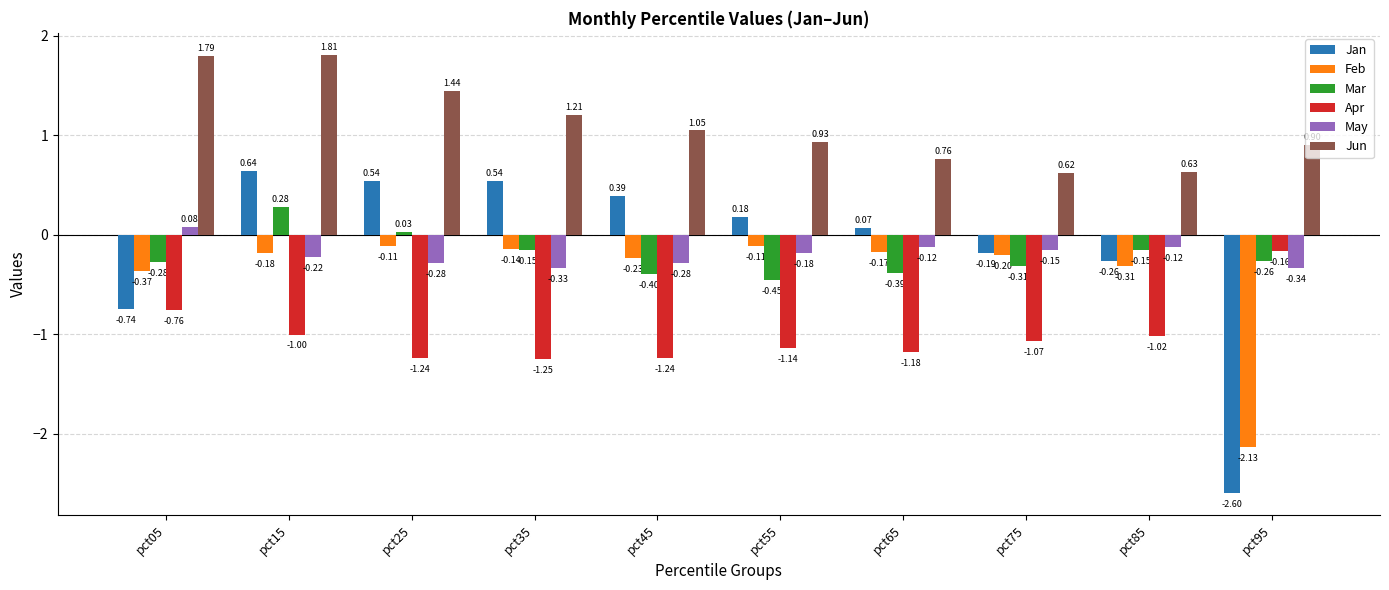

Rank the series at pct85 from lowest to highest value.

Apr, Feb, Jan, Mar, May, Jun